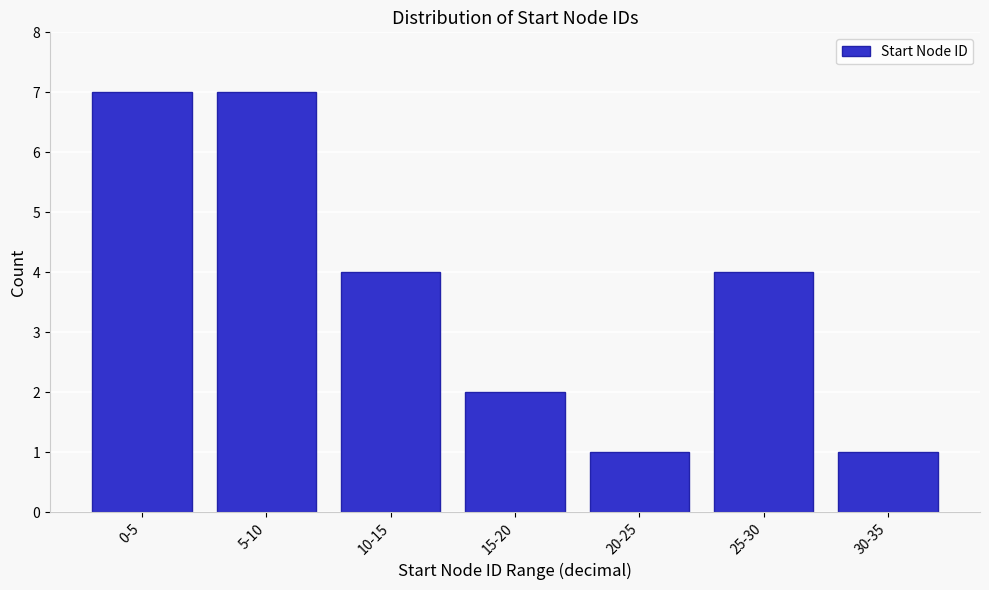

Reading right to left, extract all data points from this chart.

1	4	1	2	4	7	7